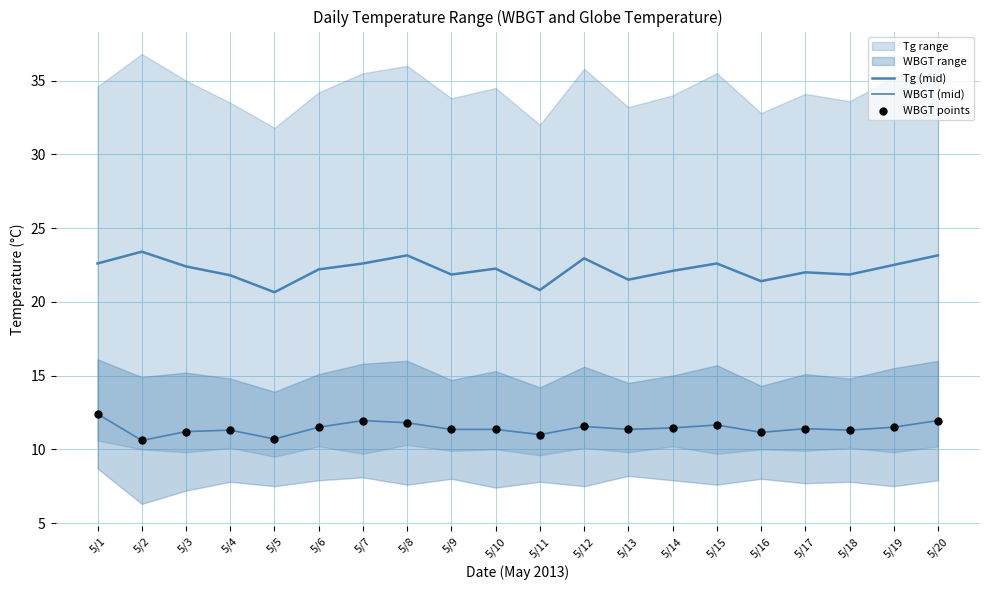

Which series reaches the maximum Y coordinate?

Tg (mid)